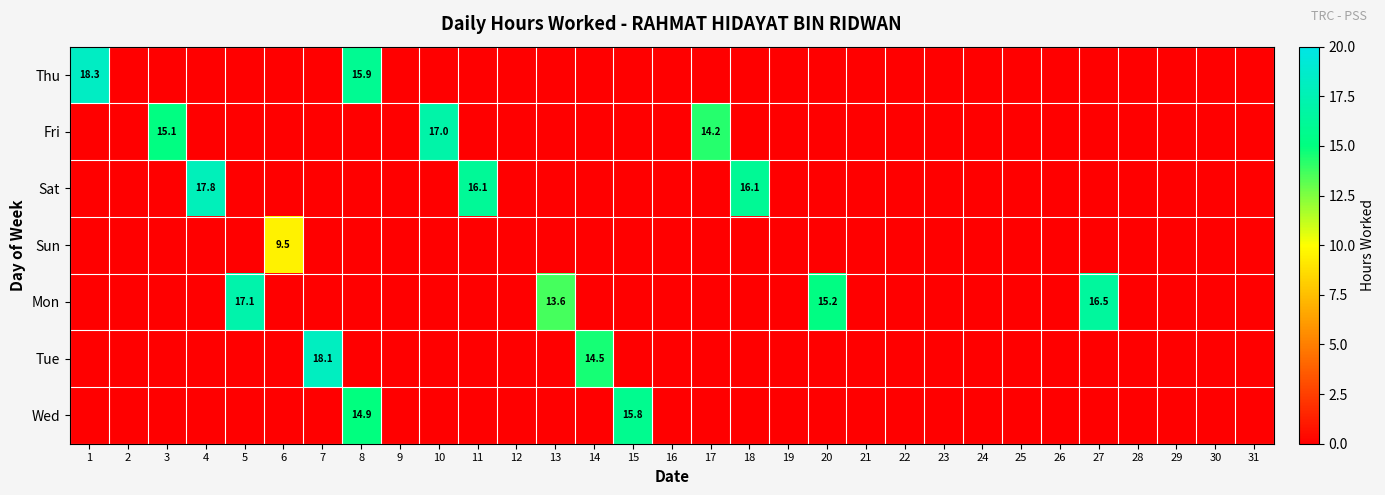

Rank the categories by Sun value from lowest to highest.

1, 2, 3, 4, 5, 7, 8, 9, 10, 11, 12, 13, 14, 15, 16, 17, 18, 19, 20, 21, 22, 23, 24, 25, 26, 27, 28, 29, 30, 31, 6